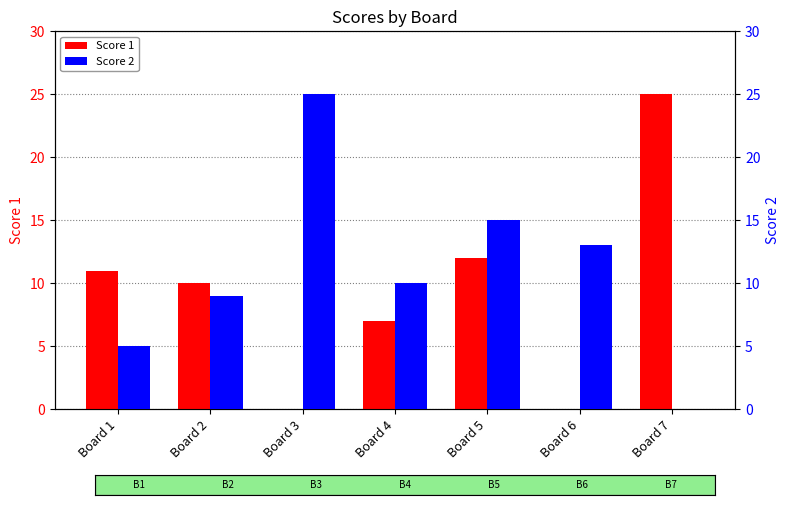

Which series has the largest total across all categories?

Score 2